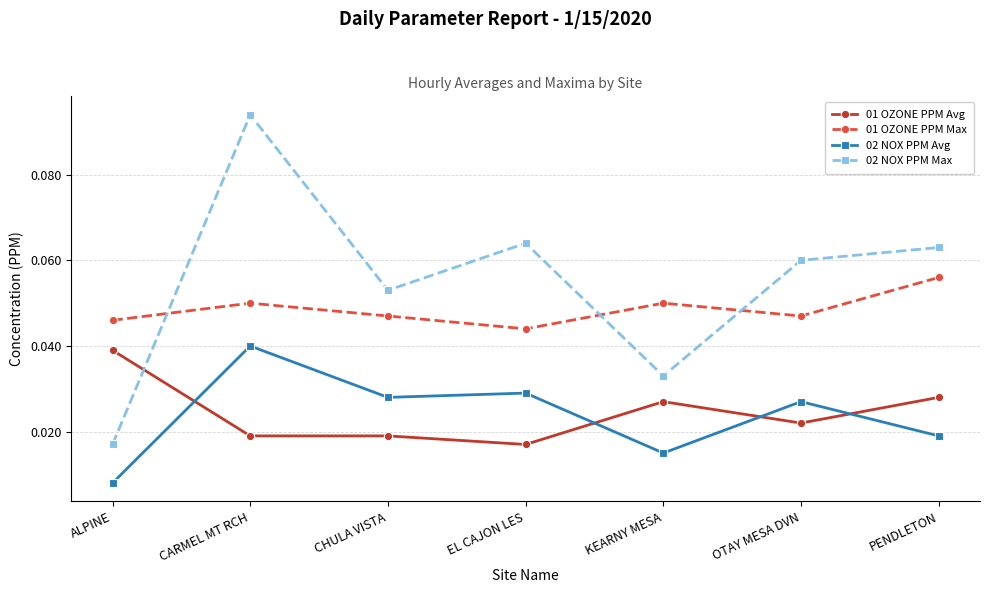

Which series has the widest spread of values?

02 NOX PPM Max